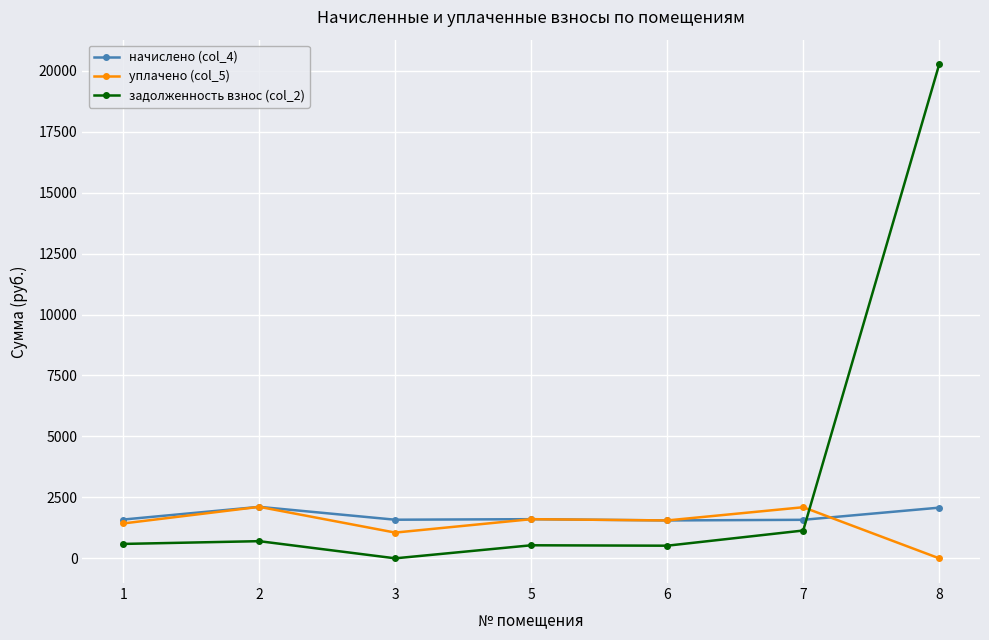

How many lines are shown in the chart?

3